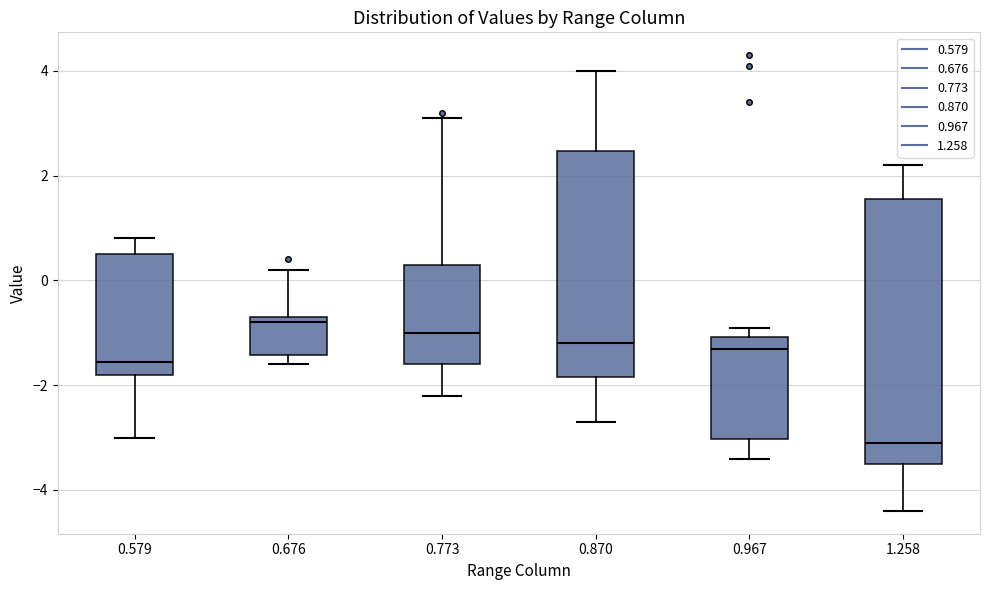

Comparing the boxes themselves (not the whiskers), which one is the tallest?

1.258